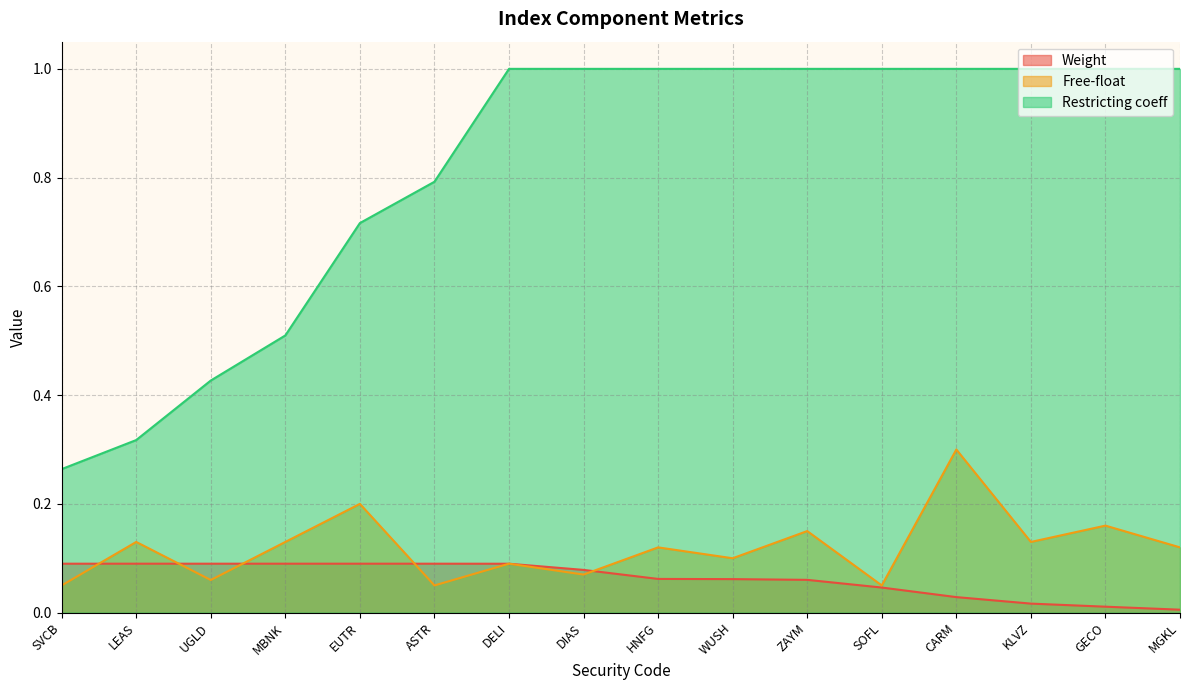

Which has a higher value, ASTR or ZAYM?

ASTR